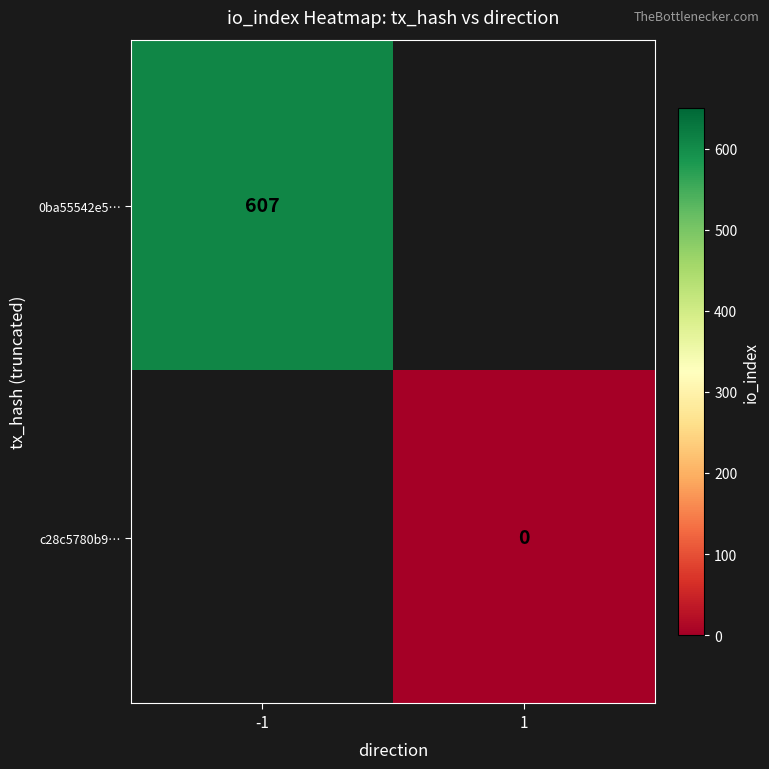

Is the value of 0ba55542e5… at -1 greater than the value of c28c5780b9… at 1?

Yes